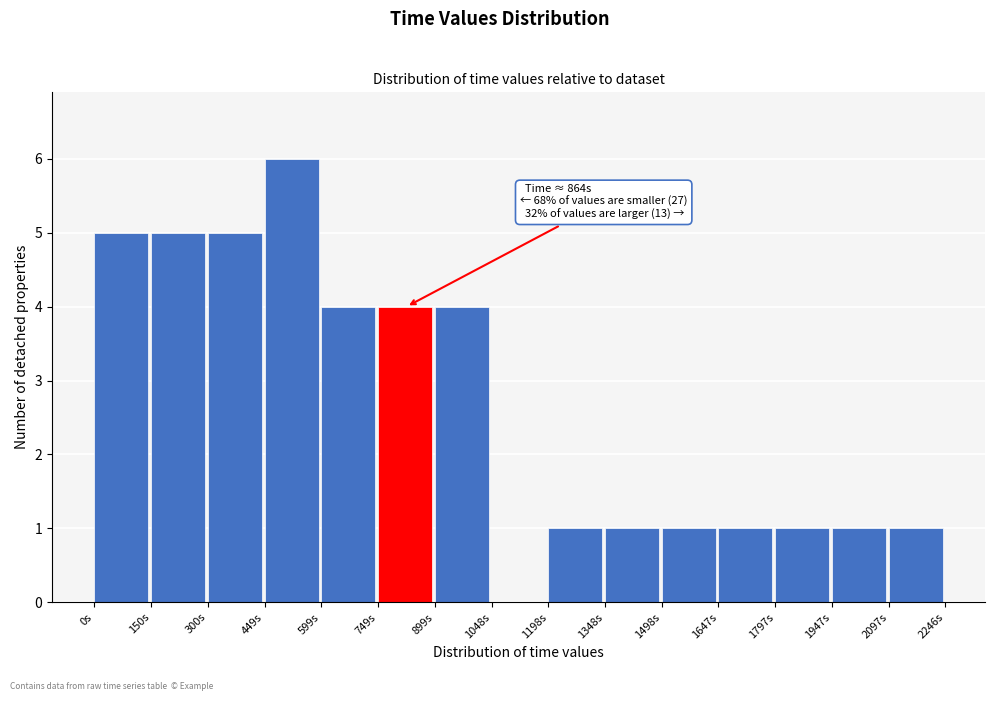

Over which range of the x-axis is the bar tallest?

440 to 600